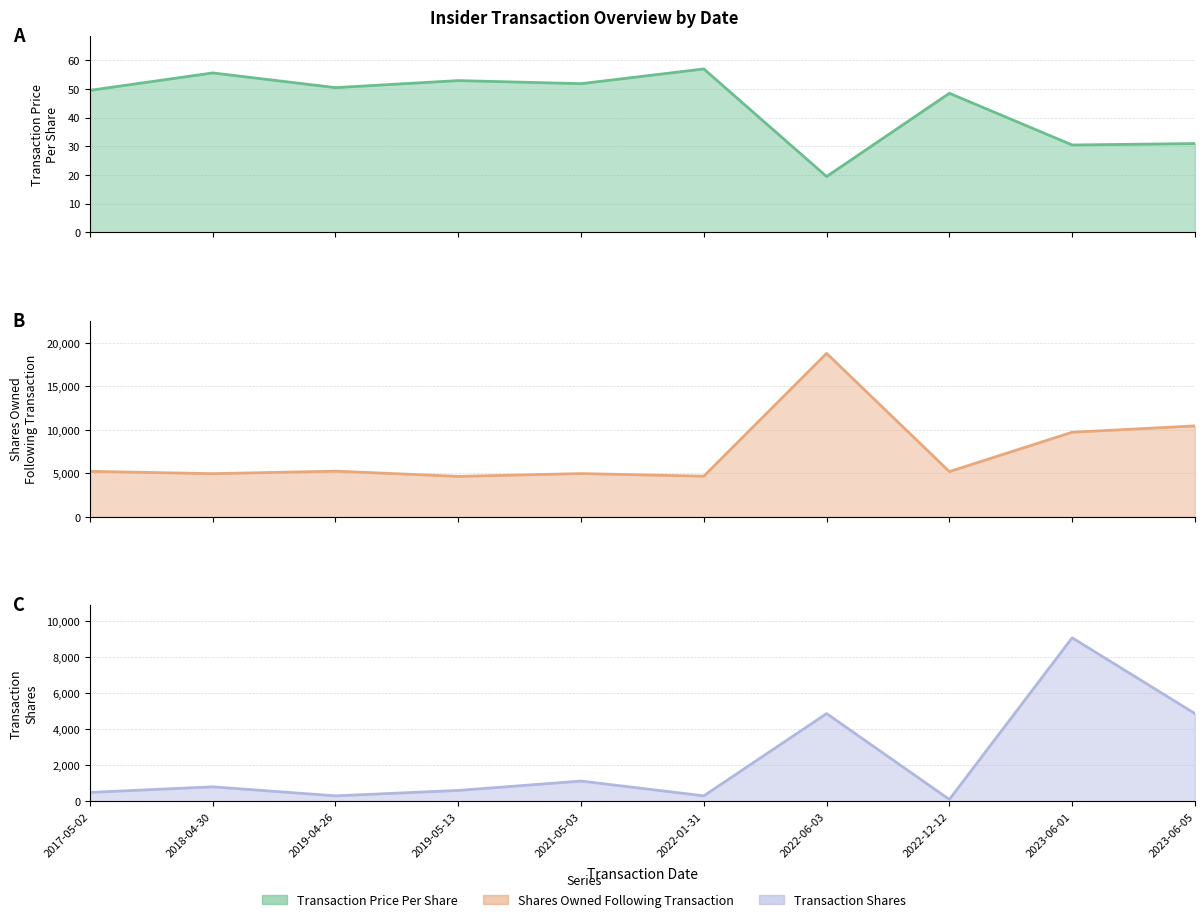

At which category is the sum across all series the highest?

2022-06-03